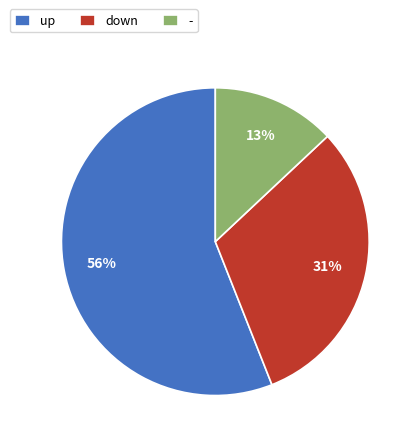

How many slices are in this pie chart?

3